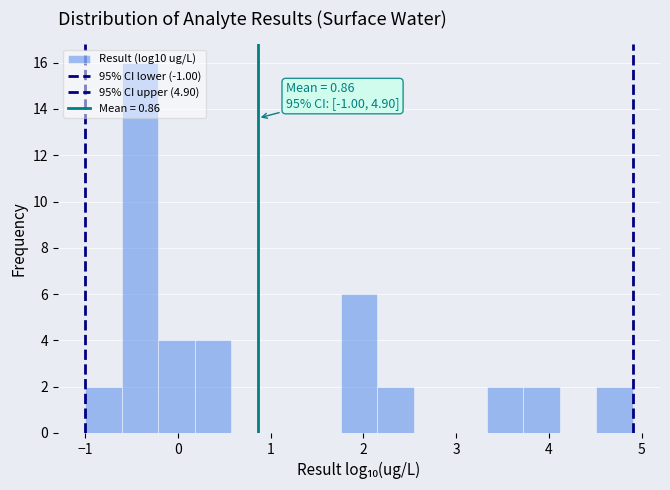

Read against the x-axis, roughly where is the centre of the tallest bar?

-0.4